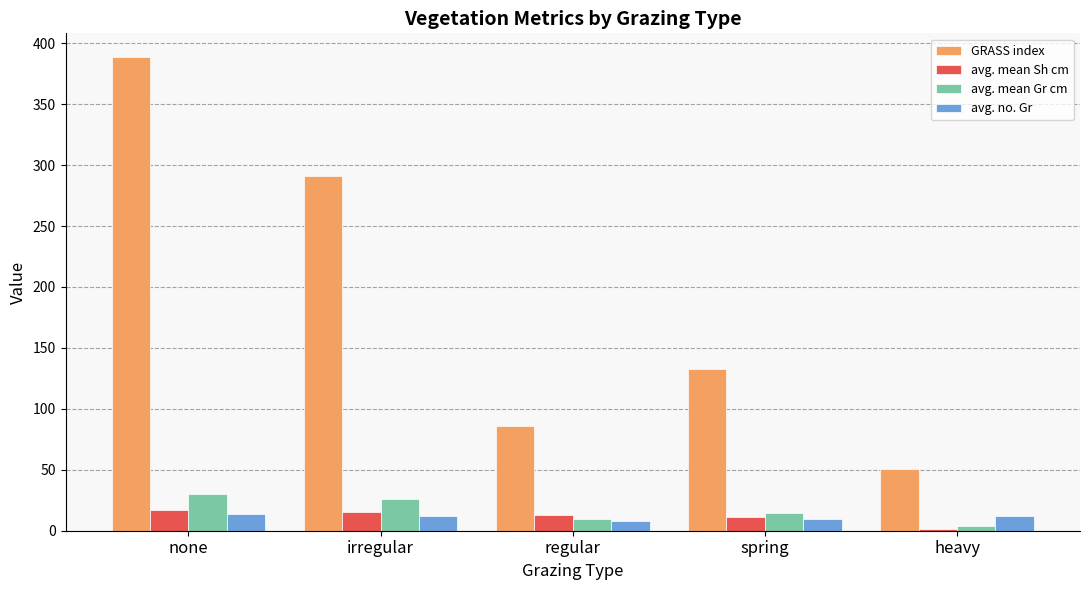

Is it true that GRASS index equals 50.9 at heavy?

True